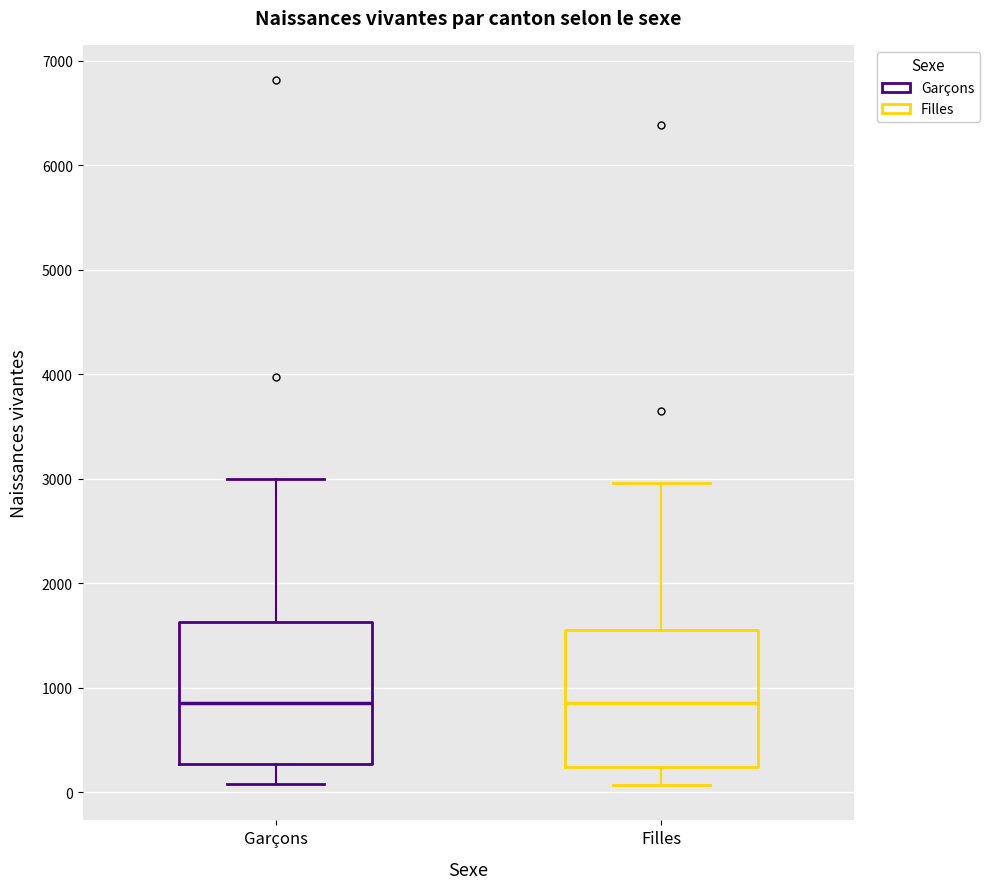

Reading left to right, transcribe this box plot: for each box, give where its median line is, the range the box spans, and where its two whiskers end, as read against the y-axis. The values are not printed on the chart, so give them approximately, as read against the axis.

Garçons: median 900, box 300 to 1600, whiskers 100 to 3000
Filles: median 900, box 200 to 1600, whiskers 100 to 3000